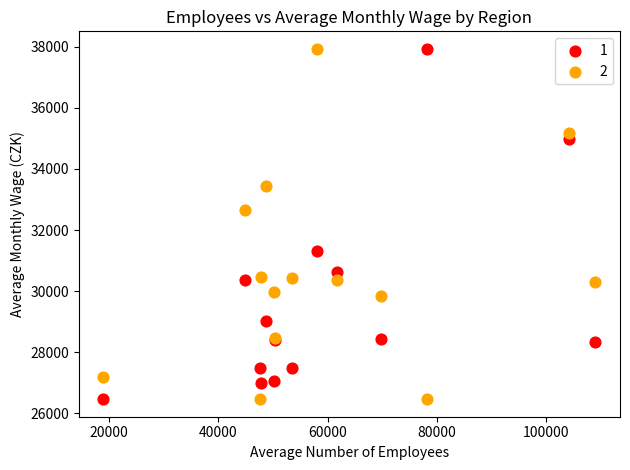

Across all series, what Y value is closest to 32198?

32645.6